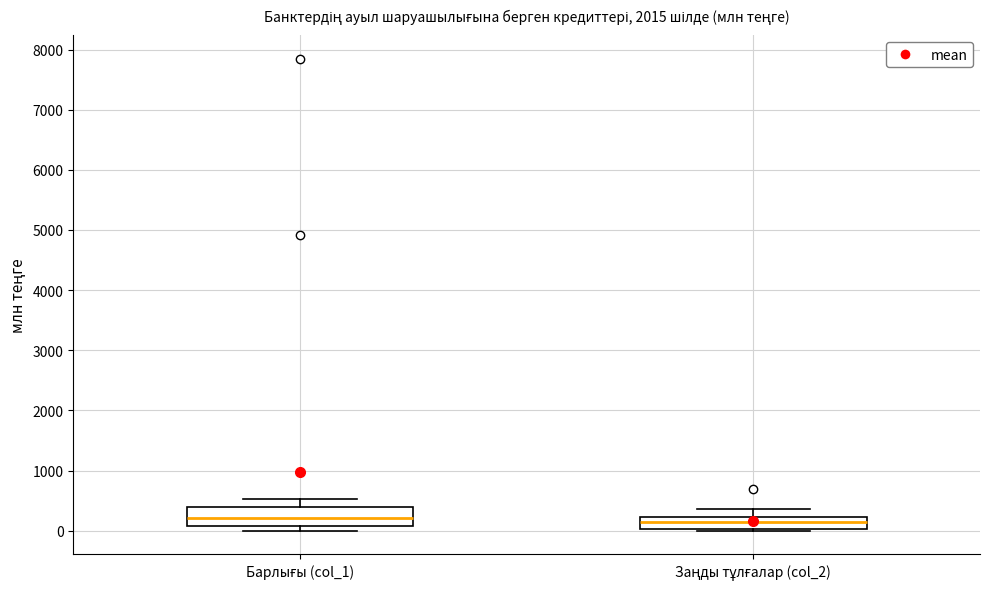

Reading left to right, transcribe this box plot: for each box, give where its median line is, the range the box spans, and where its two whiskers end, as read against the y-axis. The values are not printed on the chart, so give them approximately, as read against the axis.

Барлығы (col_1): median 200, box 100 to 400, whiskers 0 to 500
Заңды тұлғалар (col_2): median 100, box 0 to 200, whiskers 0 (just below the box's lower edge) to 400